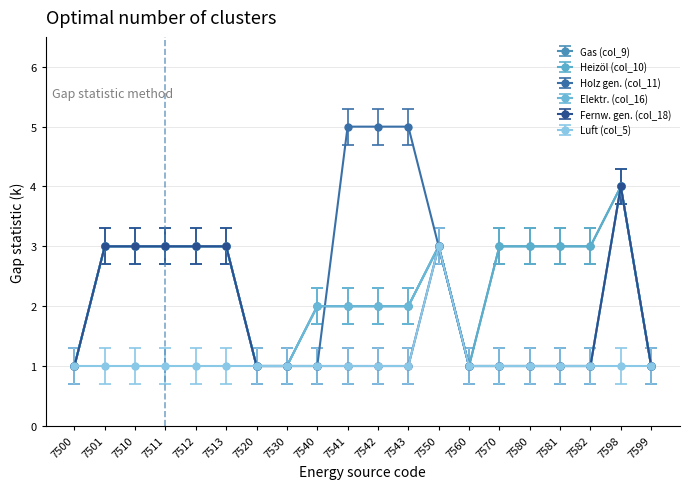

Does the chart have visible grid lines?

Yes